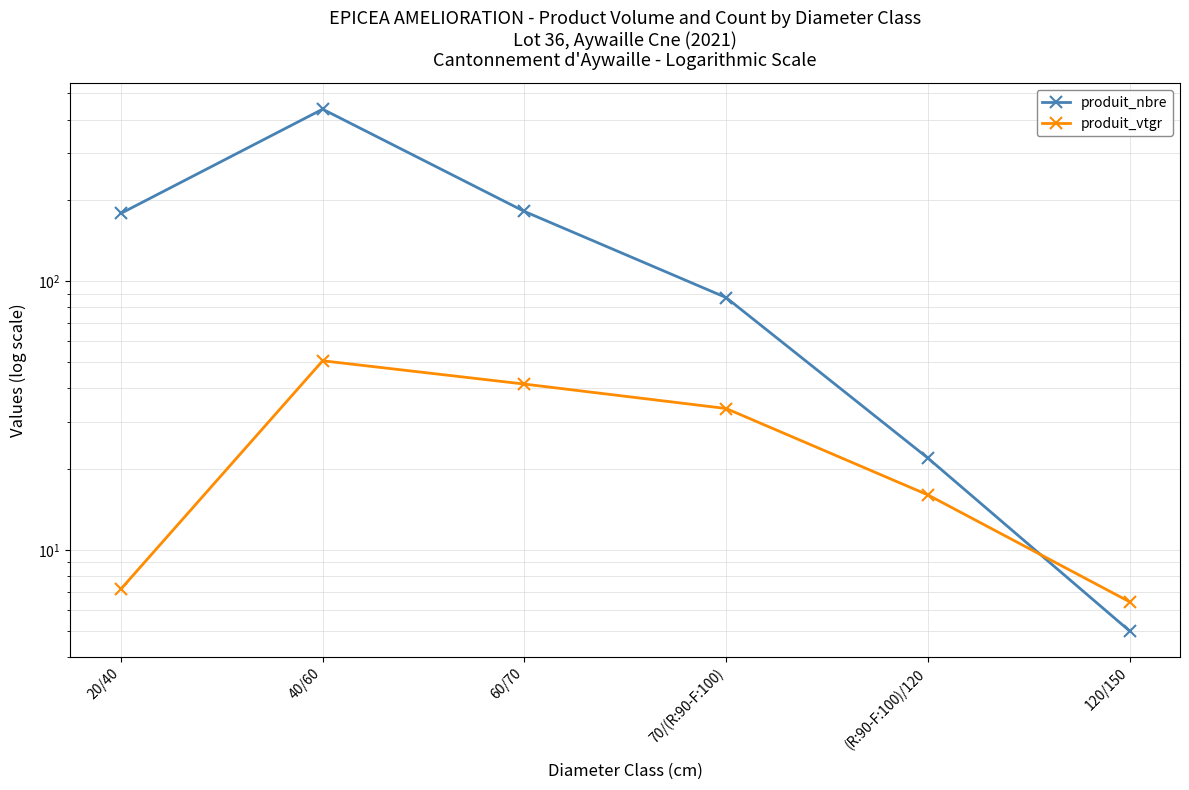

How many data points in produit_vtgr are above 33?

3